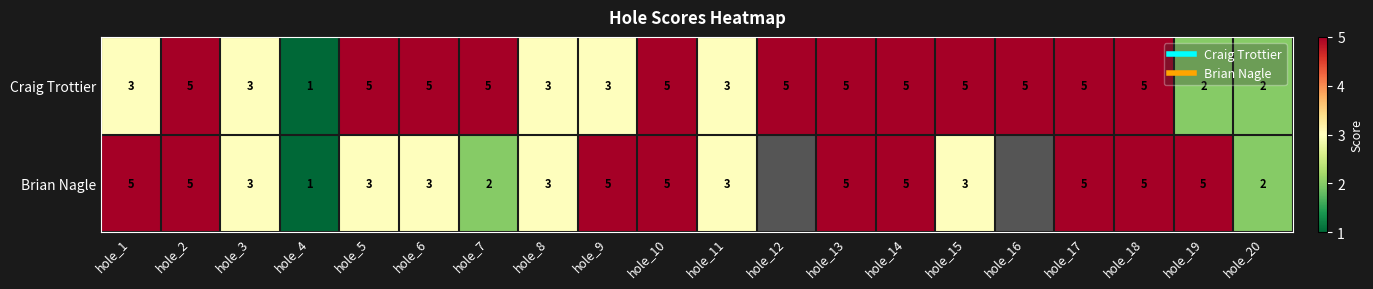

What is the difference between the second highest and minimum values in the Craig Trottier series?

4.0